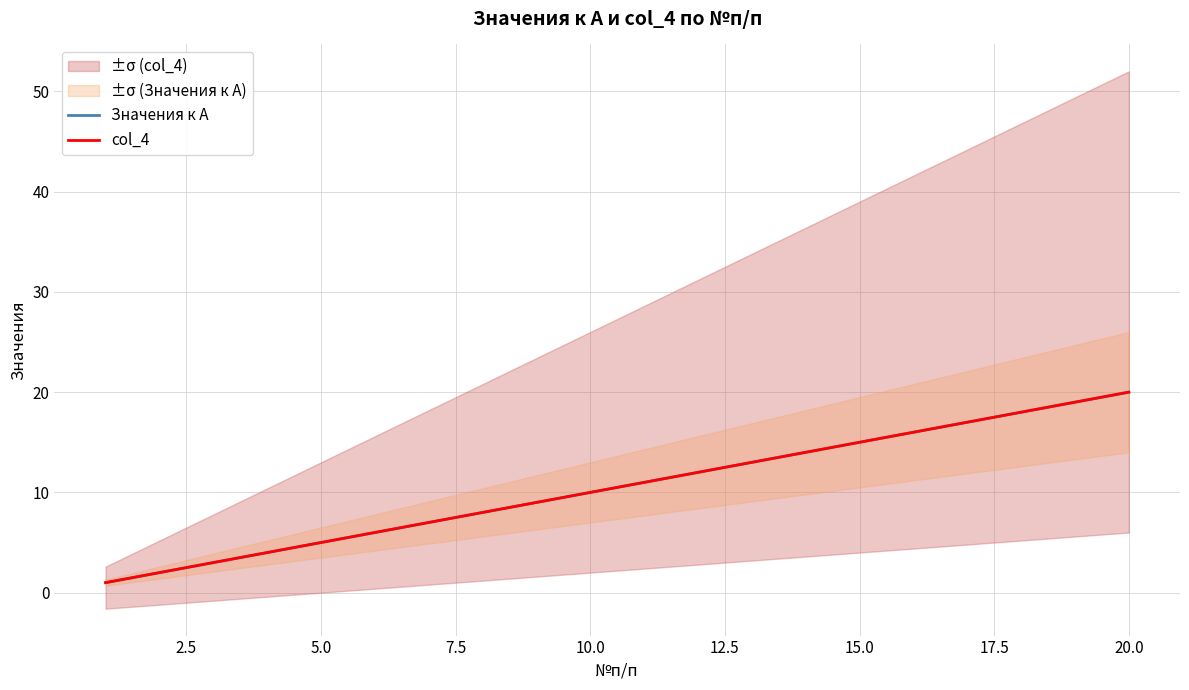

Reading left to right, what are all the values shown in this chart?

Значения к A: 1	2	3	4	5	6	7	8	9	10	11	12	13	14	15	16	17	18	19	20
col_4: 1	2	3	4	5	6	7	8	9	10	11	12	13	14	15	16	17	18	19	20